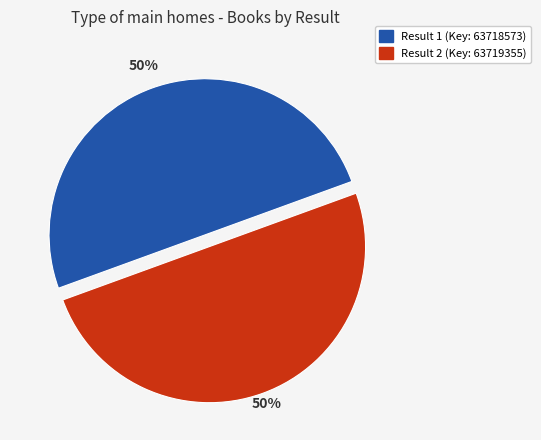

What is the ratio of the value at Result 2 (Key: 63719355) to the value at Result 1 (Key: 63718573)?

1.0